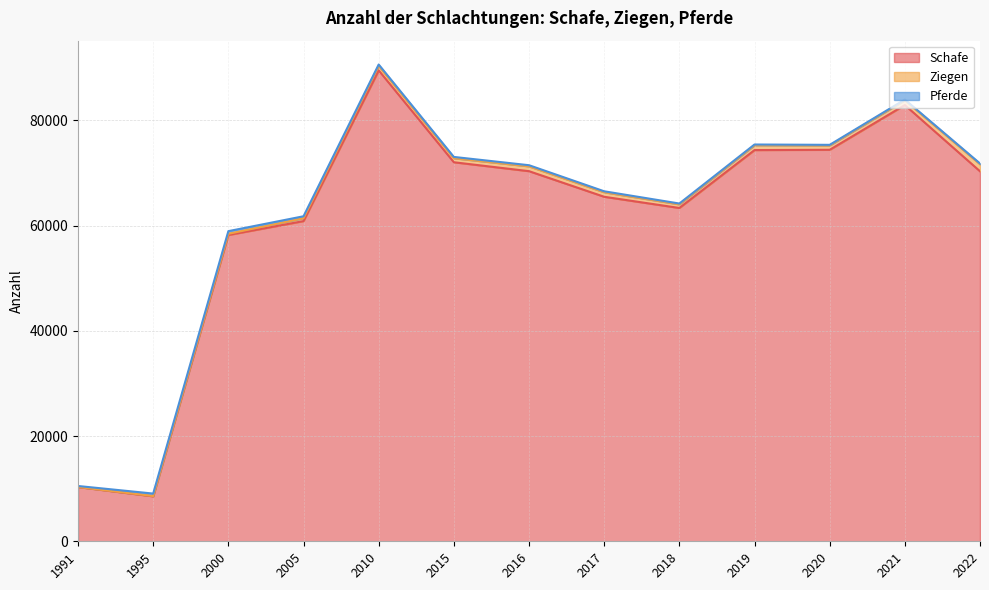

What is the minimum value shown in the chart?

14